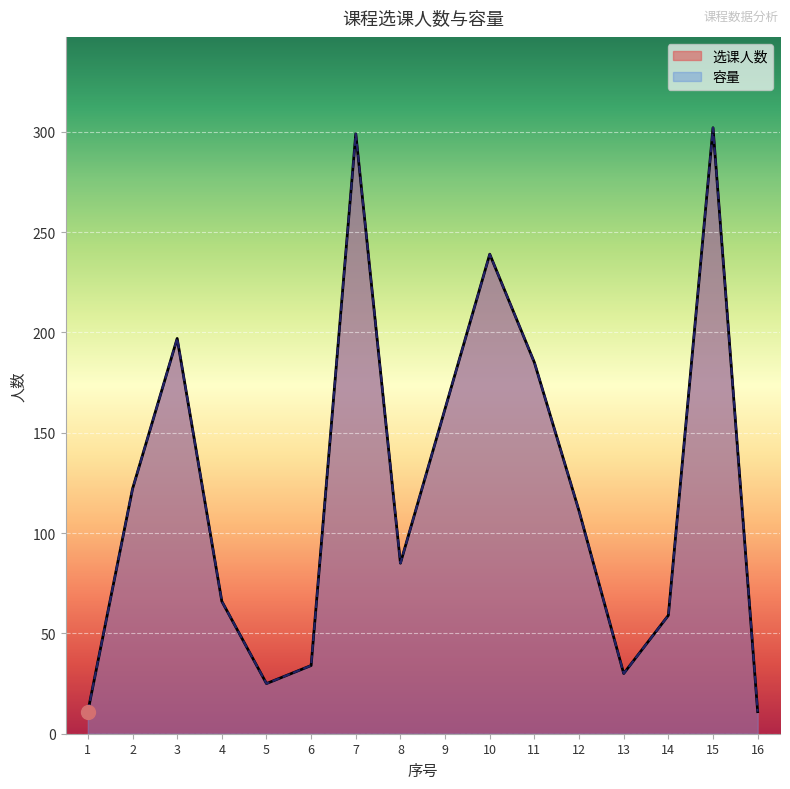

What are all the series names shown in the legend?

选课人数, 容量